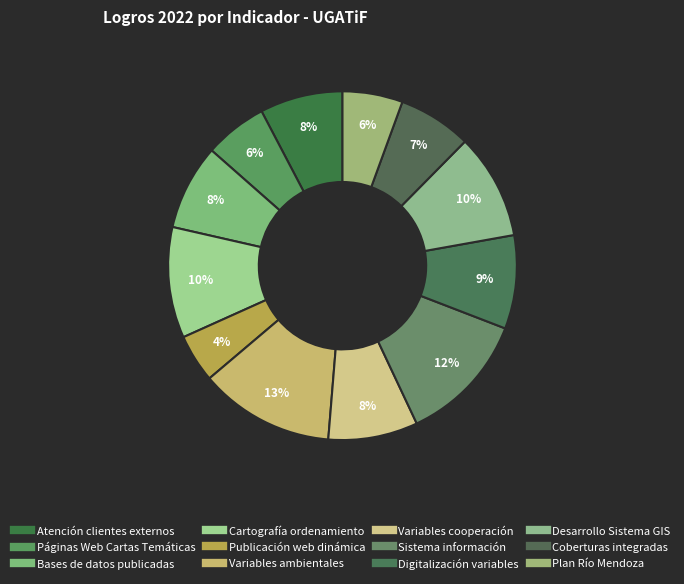

Is it true that Variables cooperación is 8% of the pie?

True